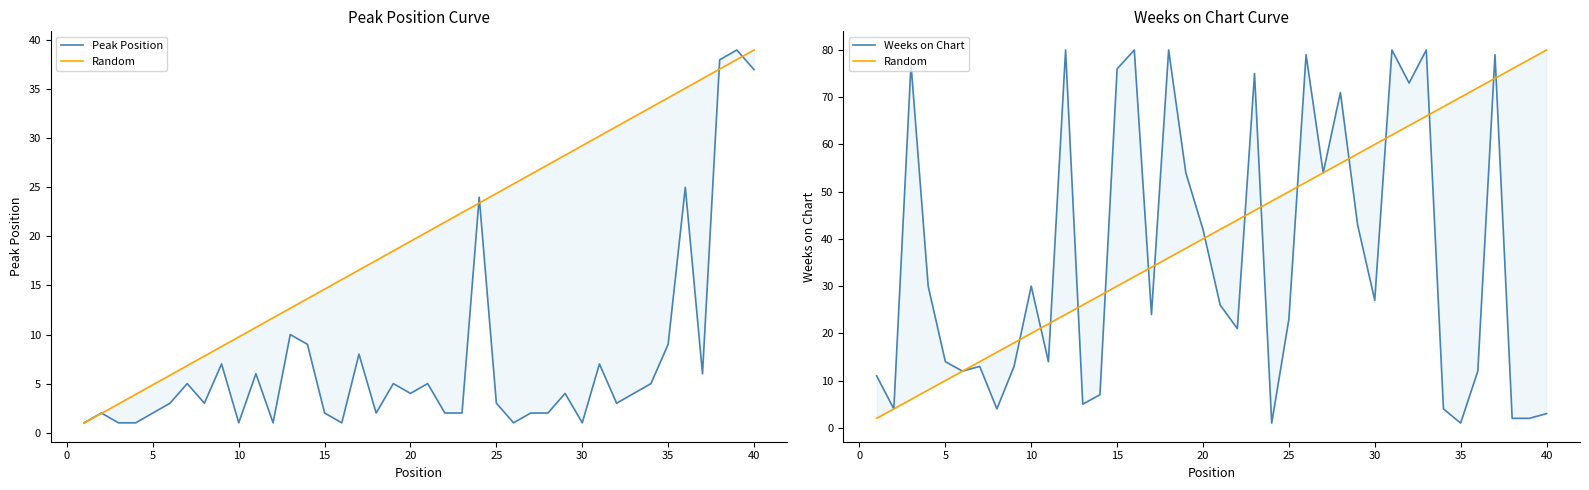

What value does the Peak Position series have at 35, to the nearest 10?

10